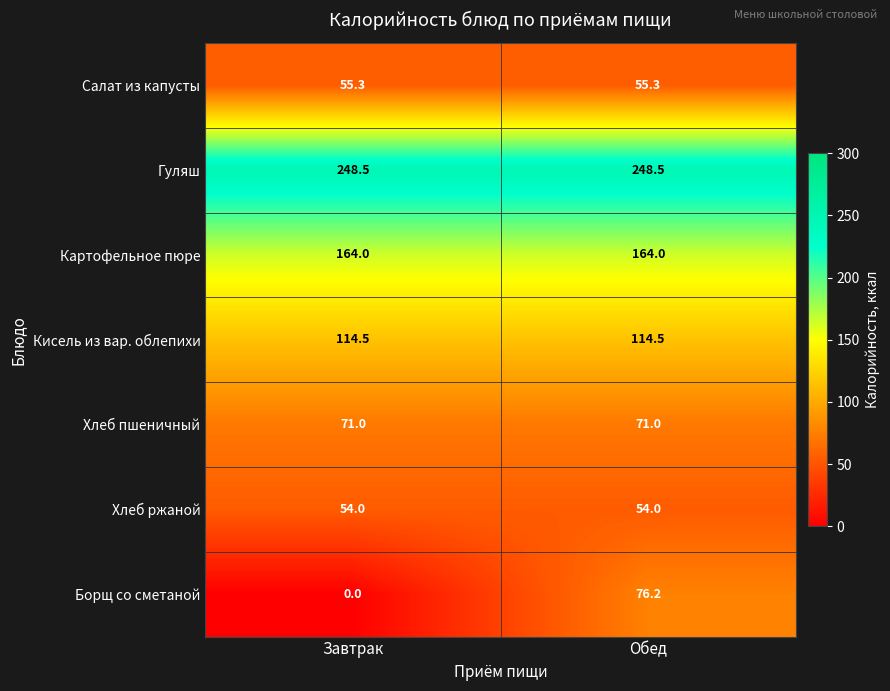

What is the highest value of the Салат из капусты series?

55.3